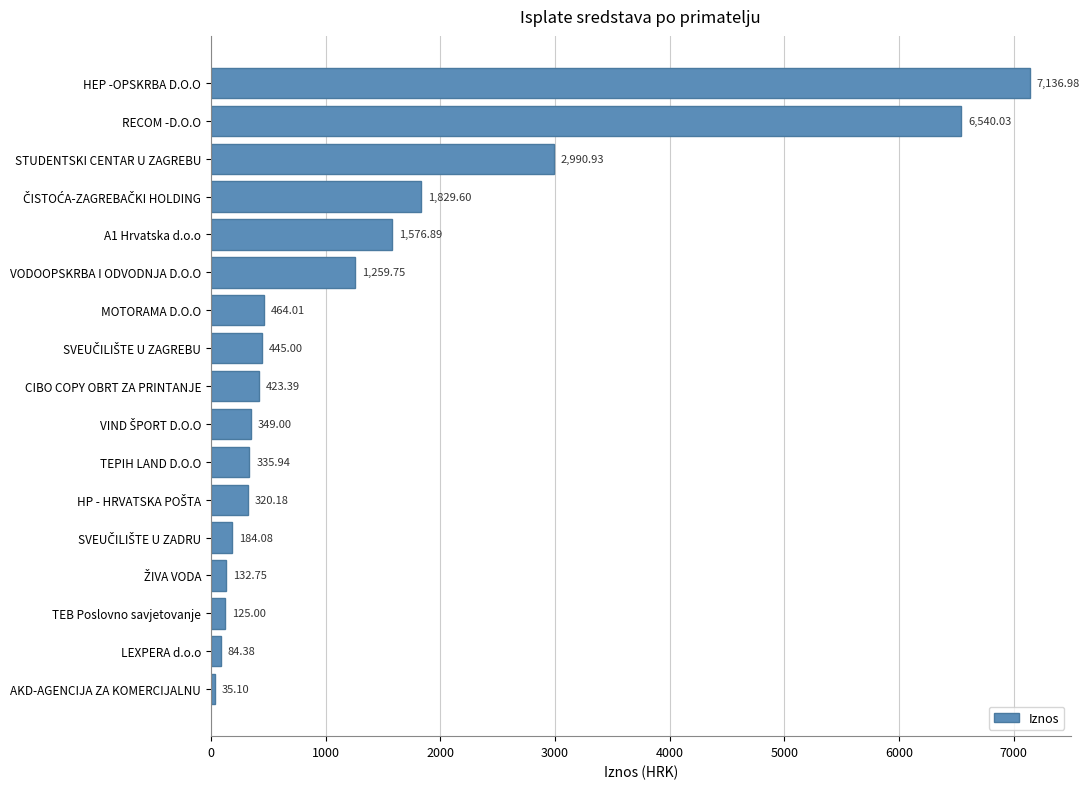

What is the smallest value displayed?

35.1